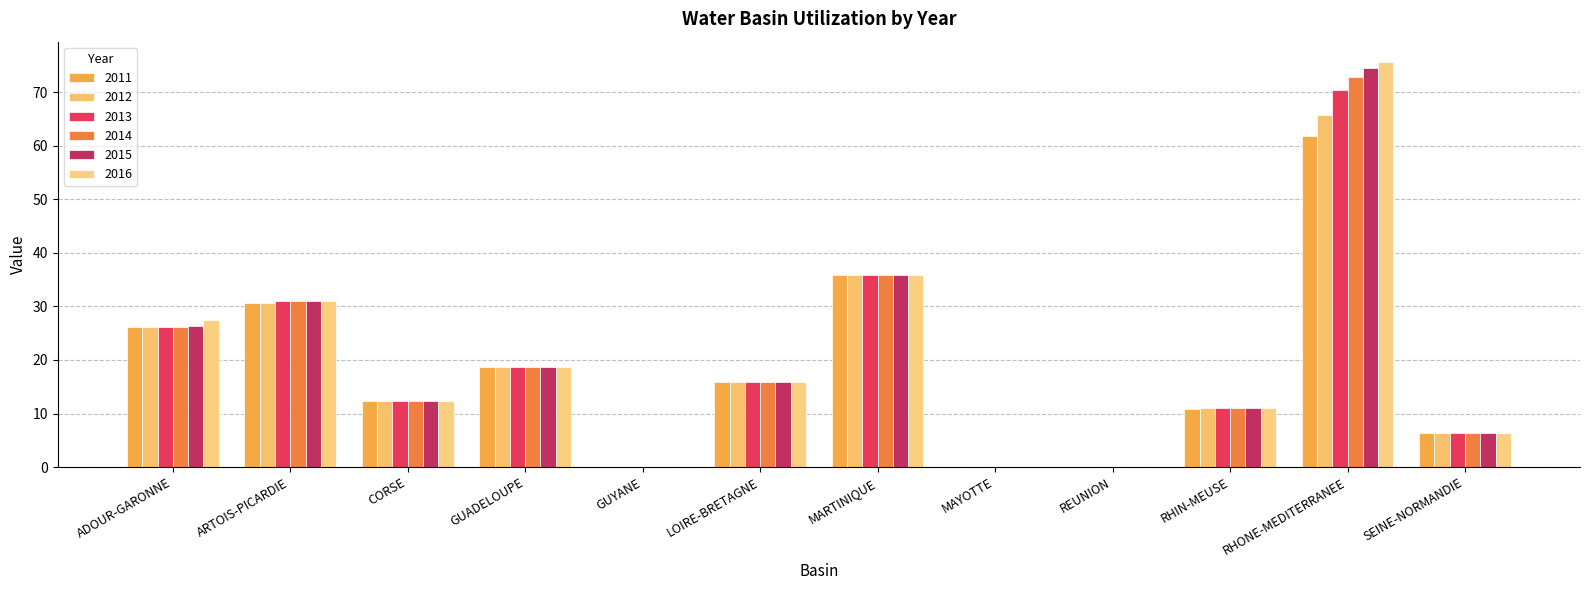

What is the maximum value for 2012?

65.7